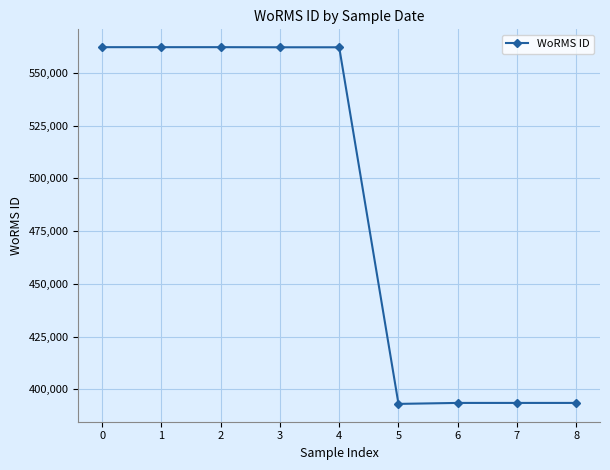

What is the change in value from 1 to 8?

-168490